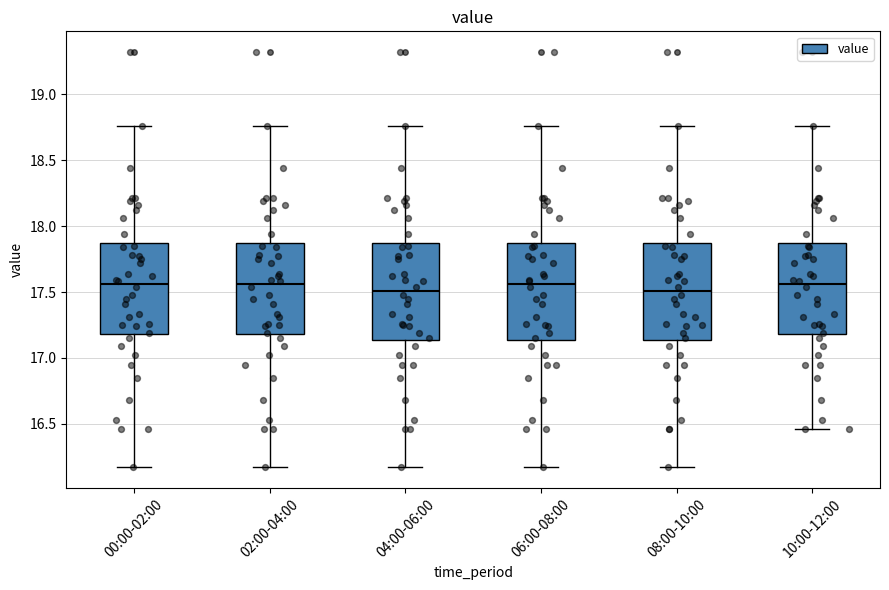

Reading left to right, read every box against the y-axis: the position of its median line, the range the box covers, and the ends of its whiskers. The values are not printed on the chart, so give them approximately, as read against the axis.

00:00-02:00: median 17.55, box 17.20 to 17.85, whiskers 16.15 to 18.75
02:00-04:00: median 17.55, box 17.20 to 17.85, whiskers 16.15 to 18.75
04:00-06:00: median 17.50, box 17.15 to 17.85, whiskers 16.15 to 18.75
06:00-08:00: median 17.55, box 17.15 to 17.85, whiskers 16.15 to 18.75
08:00-10:00: median 17.50, box 17.15 to 17.85, whiskers 16.15 to 18.75
10:00-12:00: median 17.55, box 17.20 to 17.85, whiskers 16.45 to 18.75